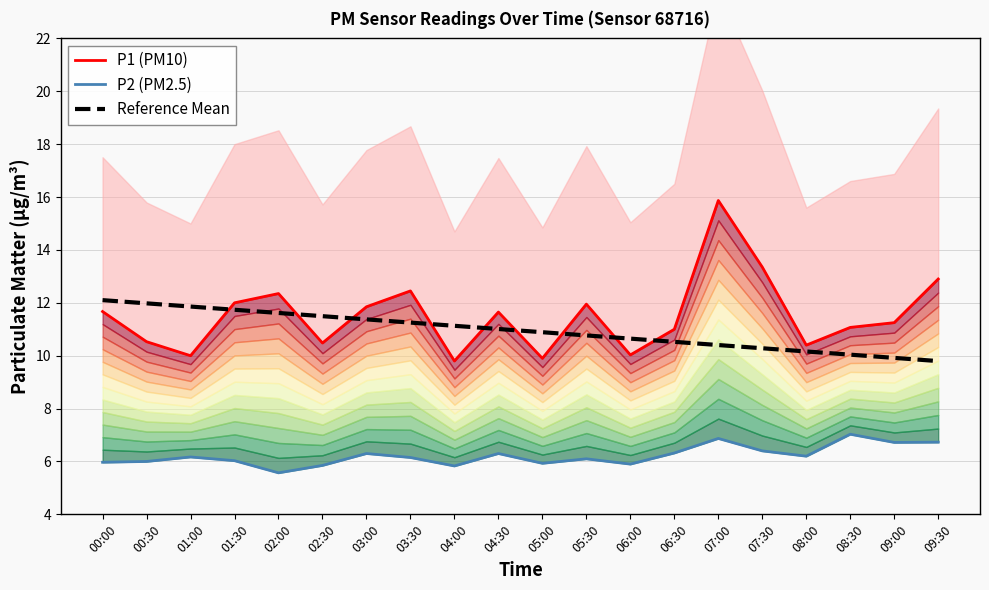

How many lines are shown in the chart?

3